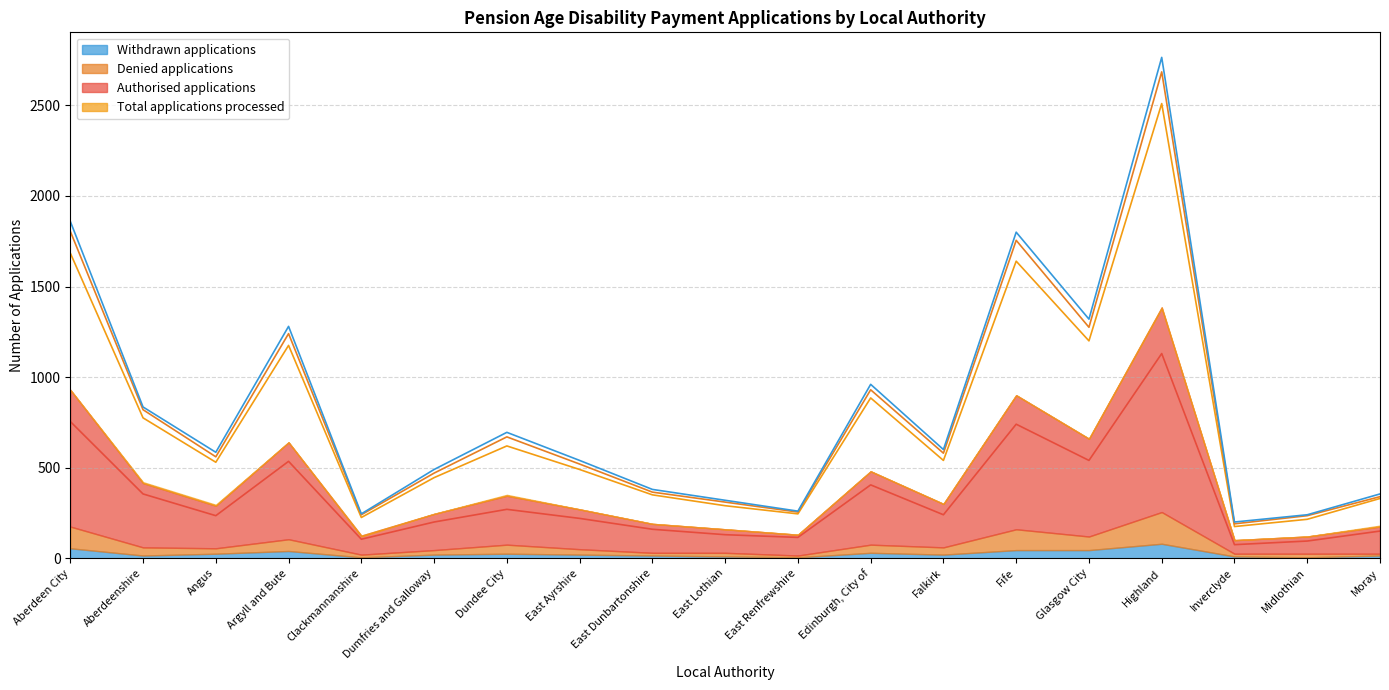

Where does the Total applications processed series first go above 585?

Aberdeen City